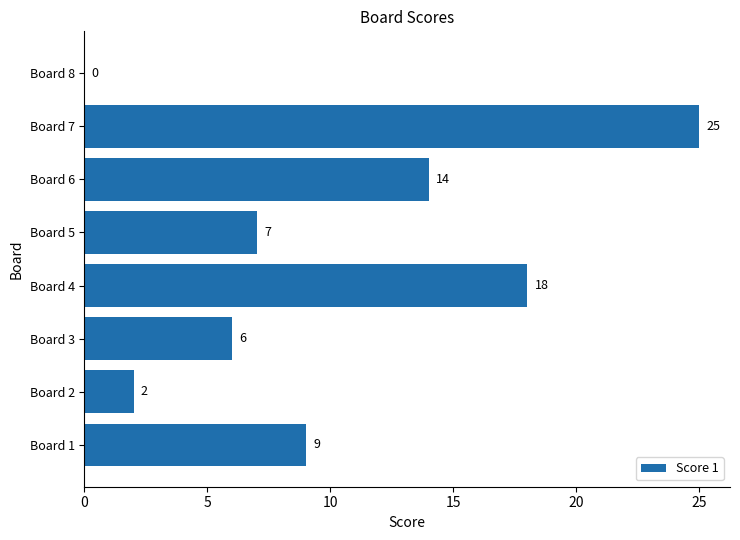

What is the sum of the values at Board 2 and Board 7?

27